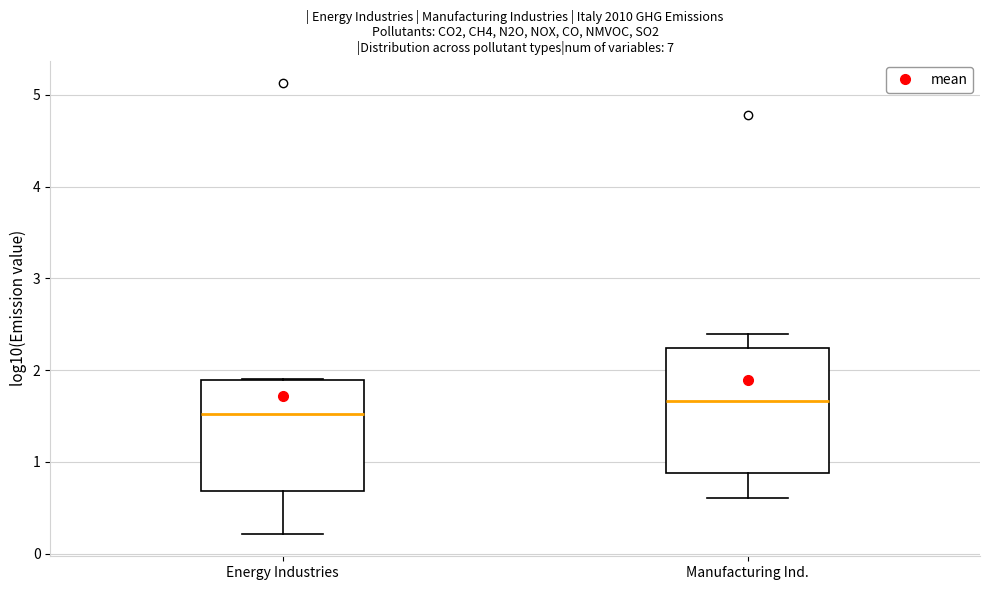

Reading left to right, read every box against the y-axis: the position of its median line, the range the box covers, and the ends of its whiskers. The values are not printed on the chart, so give them approximately, as read against the axis.

Energy Industries: median 1.5, box 0.7 to 1.9, whiskers 0.2 to 1.9
Manufacturing Ind.: median 1.7, box 0.9 to 2.2, whiskers 0.6 to 2.4